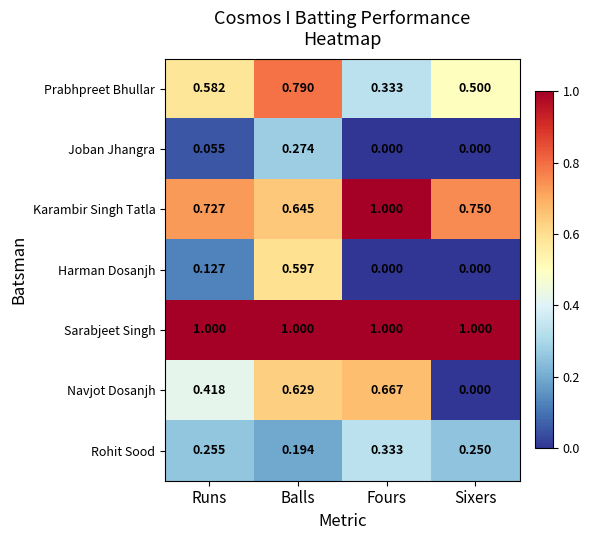

Which category has the highest value in the Joban Jhangra series?

Balls